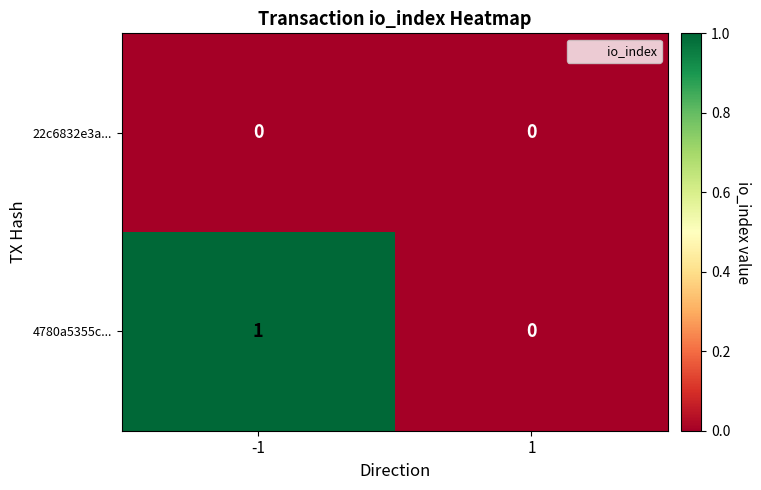

The 4780a5355c... series shows 1 at -1. True or false?

True